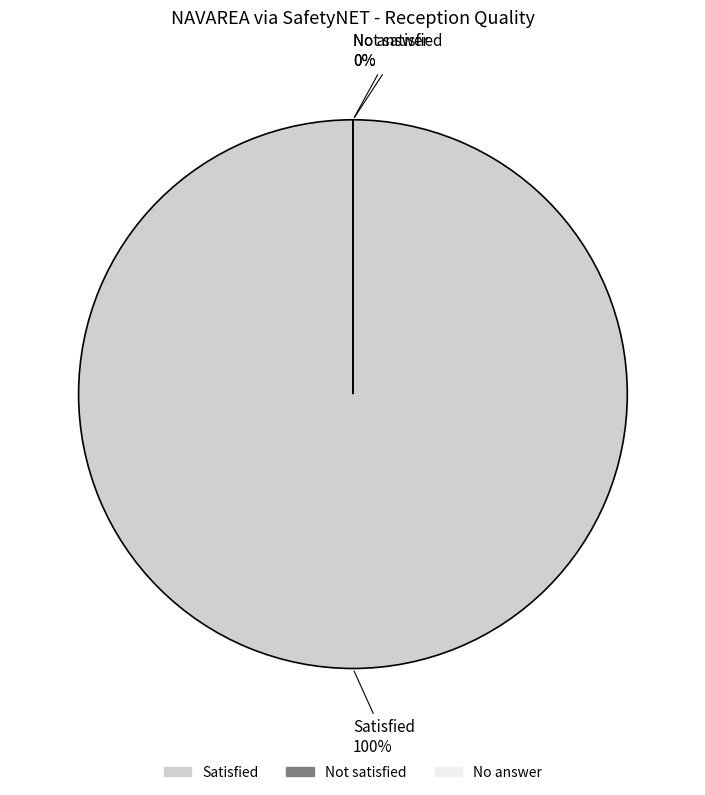

Which has a higher value, No answer or Satisfied?

Satisfied